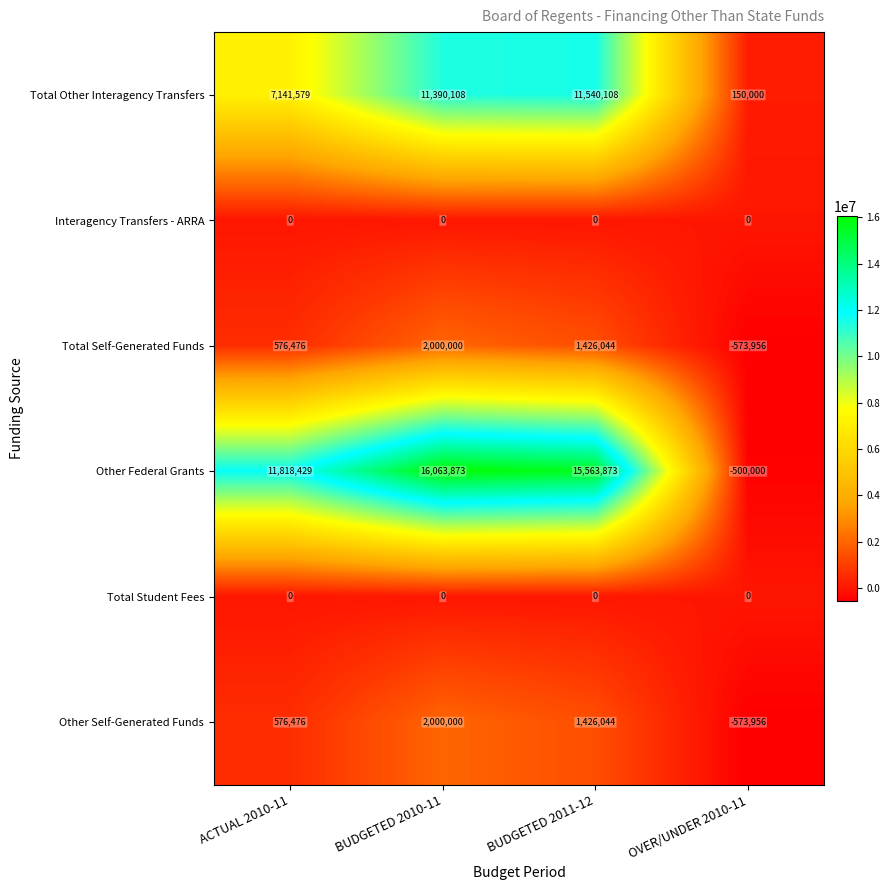

Where is Other Self-Generated Funds nearest to the value 713022?

ACTUAL 2010-11